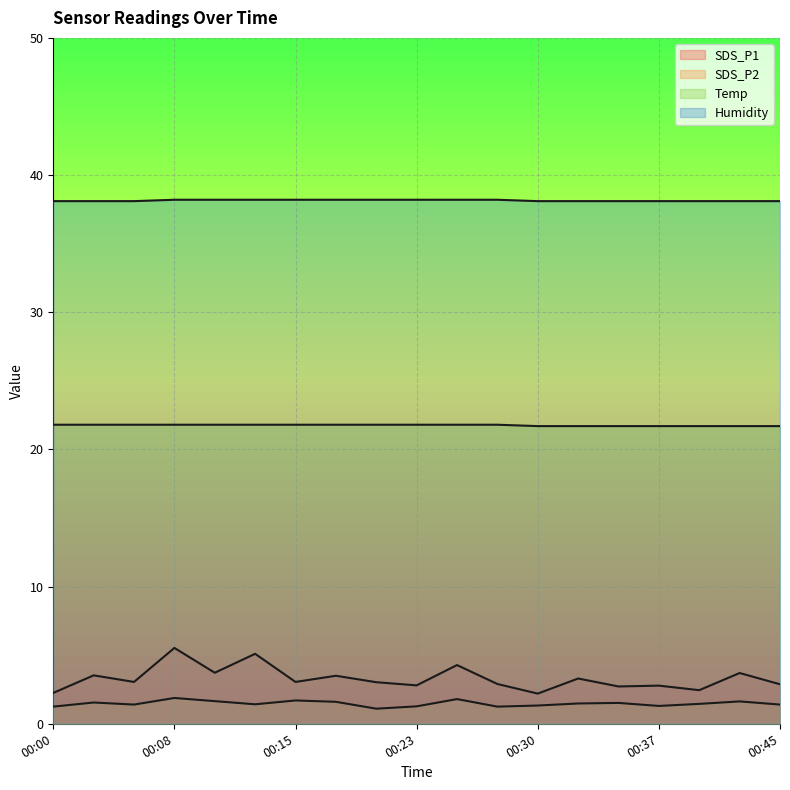

Reading left to right, list all the values displayed in this chart.

SDS_P1: 2.2	3.5	3.0	5.5	3.7	5.1	3.0	3.5	3.0	2.8	4.3	2.9	2.2	3.3	2.7	2.8	2.5	3.7	2.9
SDS_P2: 1.2	1.6	1.4	1.9	1.6	1.4	1.7	1.6	1.1	1.3	1.8	1.2	1.3	1.5	1.5	1.3	1.4	1.6	1.4
Temp: 21.8	21.8	21.8	21.8	21.8	21.8	21.8	21.8	21.8	21.8	21.8	21.8	21.7	21.7	21.7	21.7	21.7	21.7	21.7
Humidity: 38.1	38.1	38.1	38.2	38.2	38.2	38.2	38.2	38.2	38.2	38.2	38.2	38.1	38.1	38.1	38.1	38.1	38.1	38.1